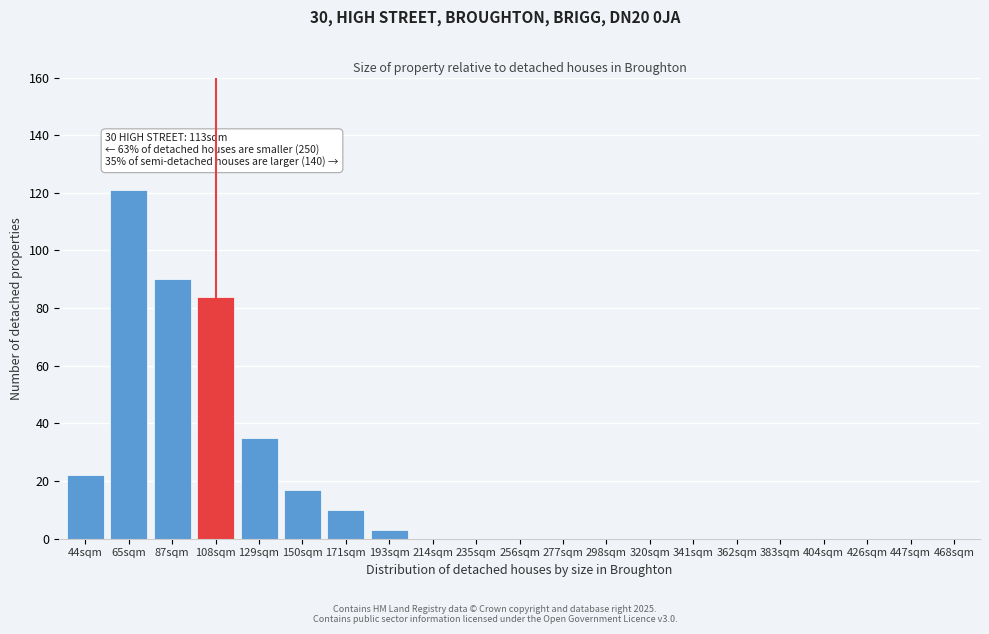

Reading left to right, list all the values displayed in this chart.

44sqm=22	65sqm=121	87sqm=90	108sqm=84	129sqm=35	150sqm=17	171sqm=10	193sqm=3	214sqm=0	235sqm=0	256sqm=0	277sqm=0	298sqm=0	320sqm=0	341sqm=0	362sqm=0	383sqm=0	404sqm=0	426sqm=0	447sqm=0	468sqm=0